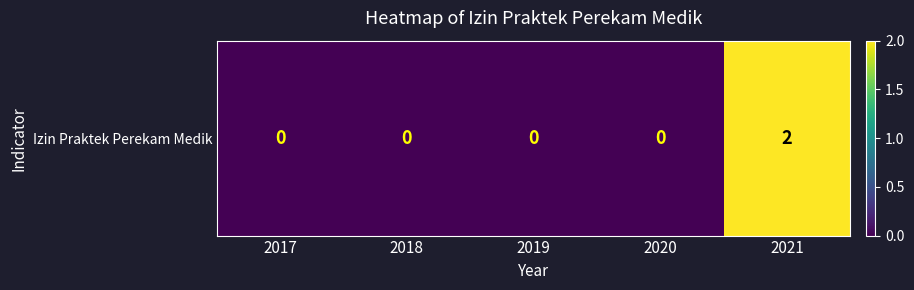

True or false: the data shows 2 at 2021.

True